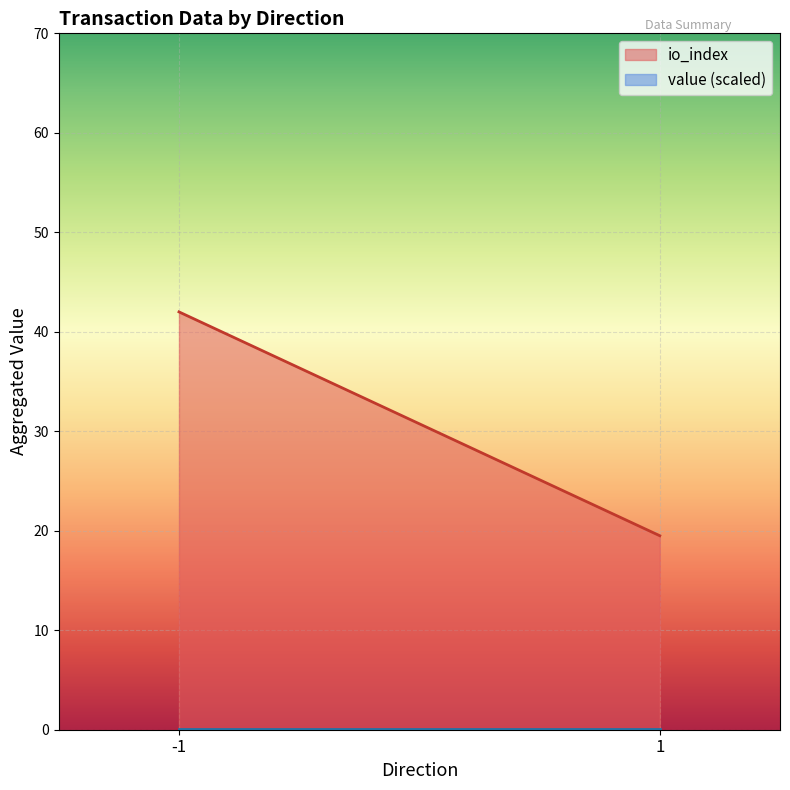

Count the number of data series in this chart.

2